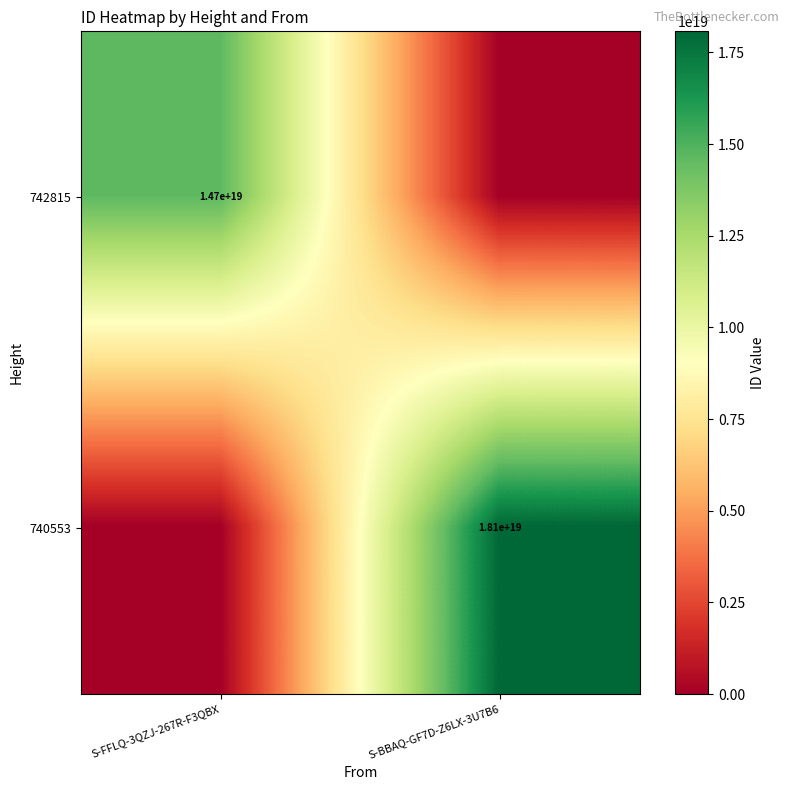

Is it true that 740553 equals 18100000000000000000 at S-BBAQ-GF7D-Z6LX-3U7B6?

True